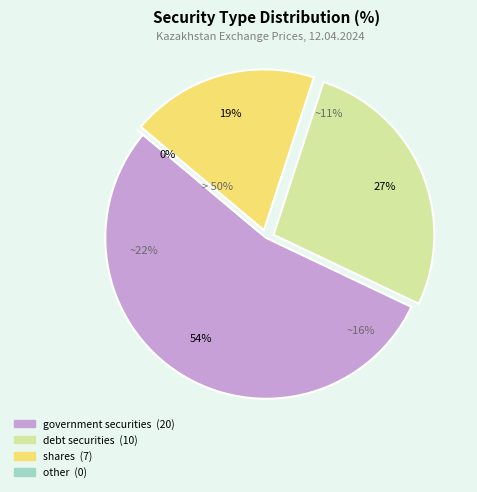

To the nearest percent, what is the combined percentage of other and government securities?

54%